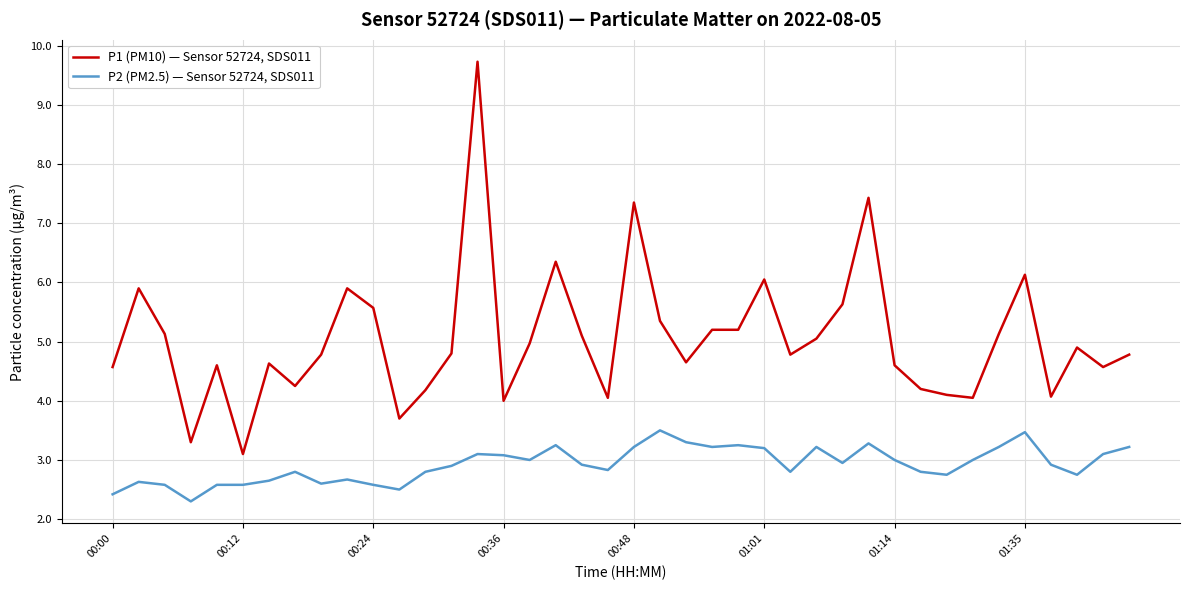

True or false: P2 (PM2.5) — Sensor 52724, SDS011 and P1 (PM10) — Sensor 52724, SDS011 intersect in this chart.

False